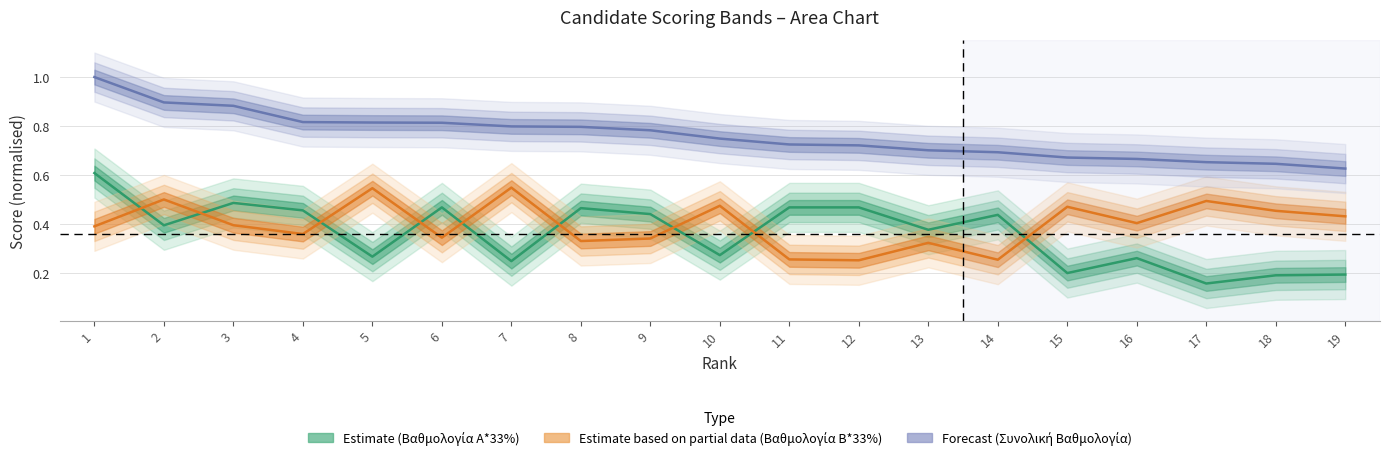

What is the spread (max minus min) of values at 17?

0.5